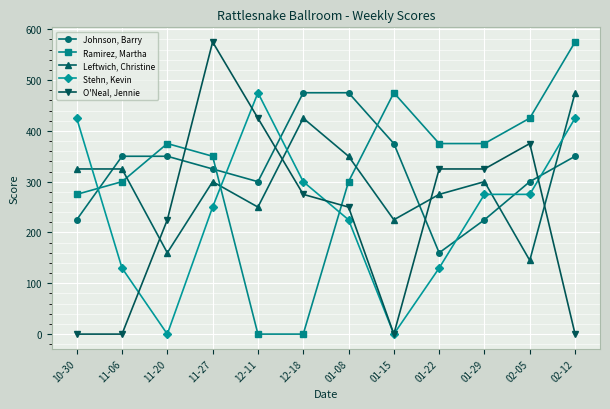

True or false: O'Neal, Jennie has more than 1 interior local peaks.

True